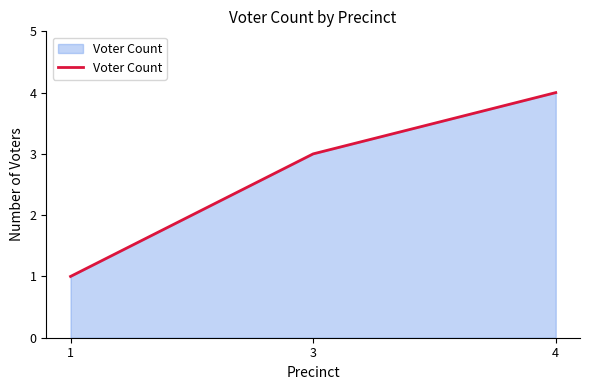

Approximately how many times larger is the value at 3 compared to 1?

3.0